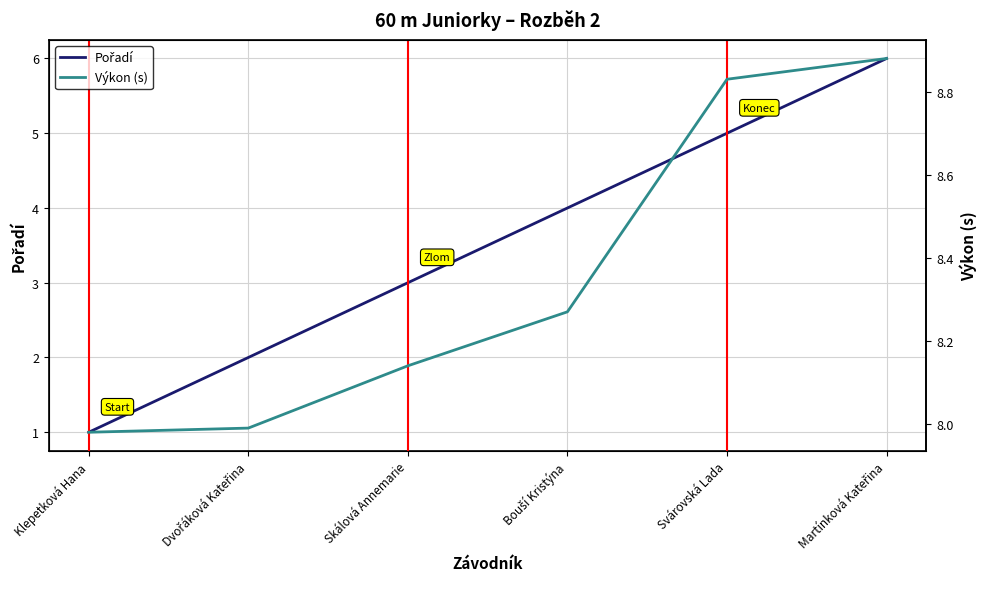

What is the label of the 1st point from the left?

Klepetková Hana